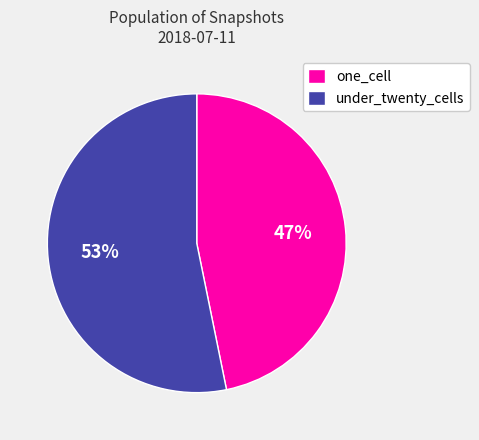

Which category has the biggest portion of the pie?

under_twenty_cells